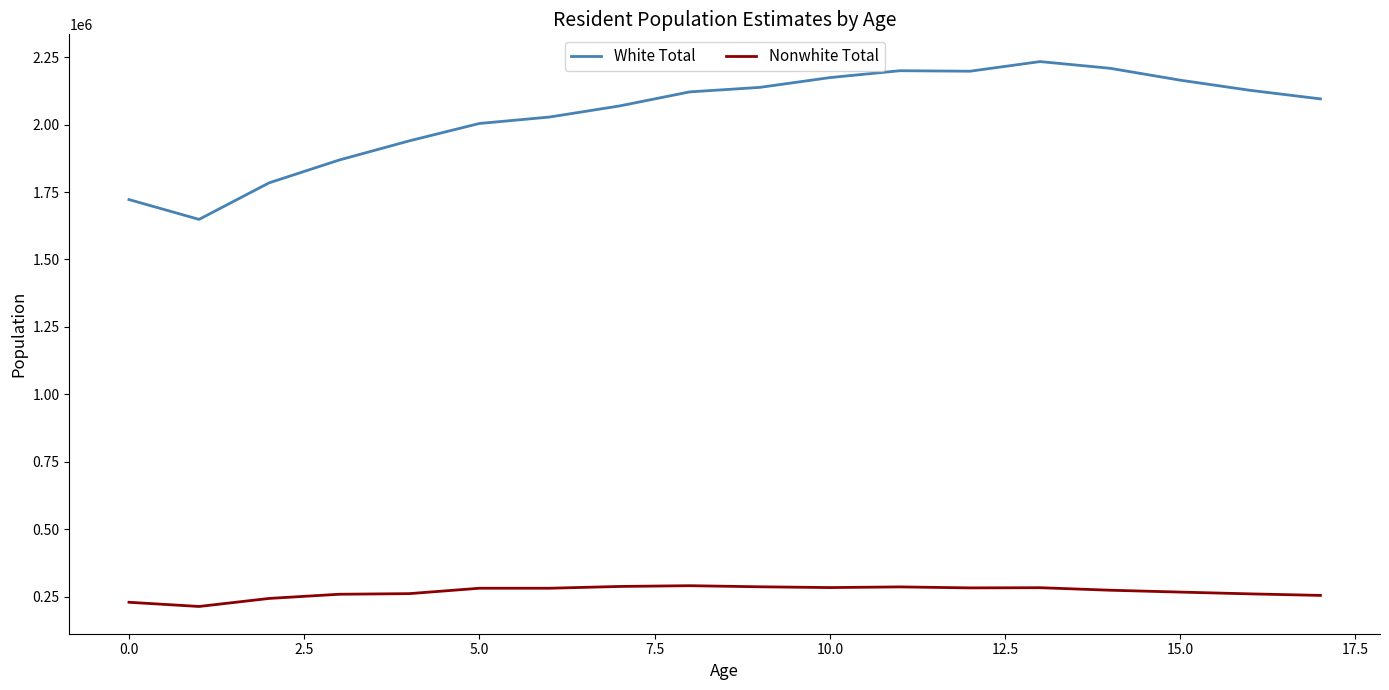

What is the average value of the Nonwhite Total series?

268218